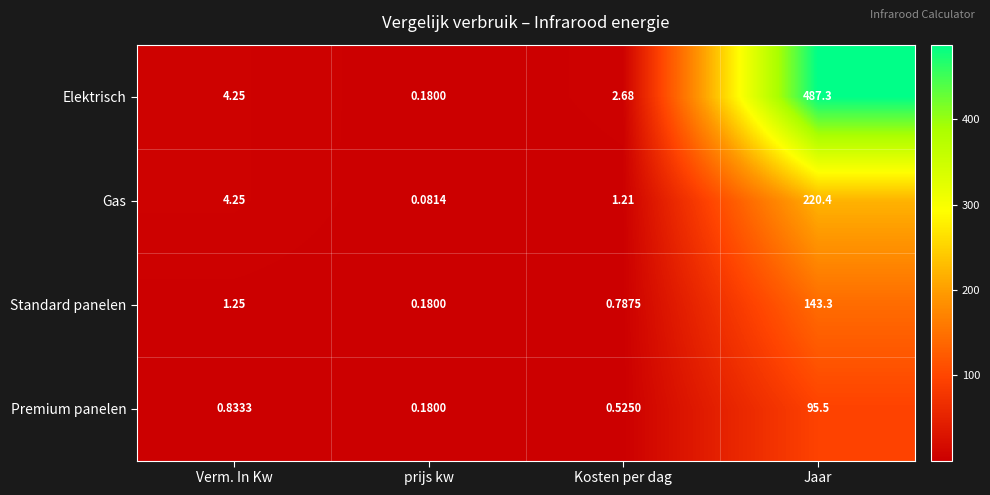

Which category has the lowest value in the Elektrisch series?

prijs kw